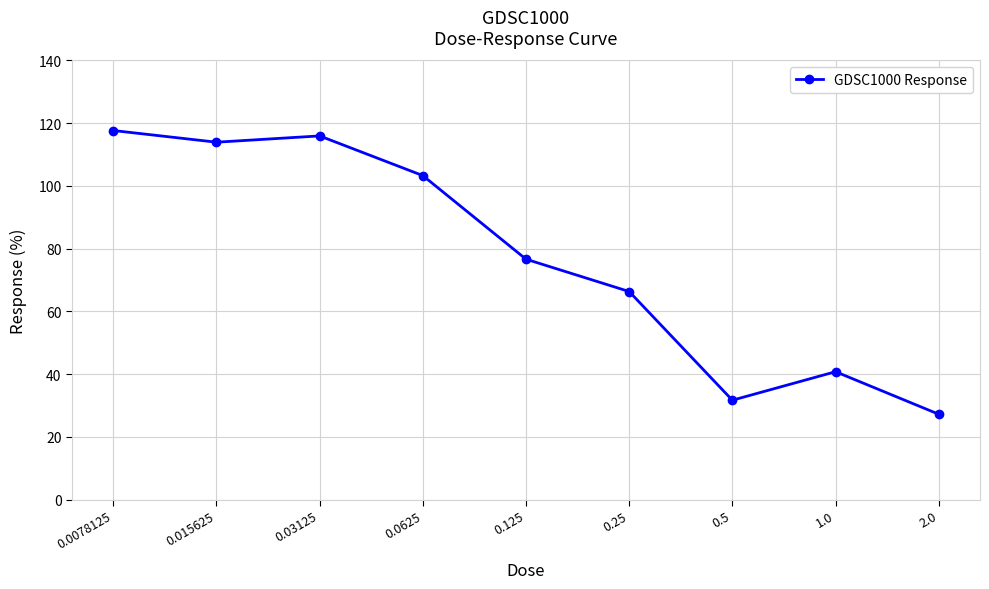

How many categories are shown in the chart?

9